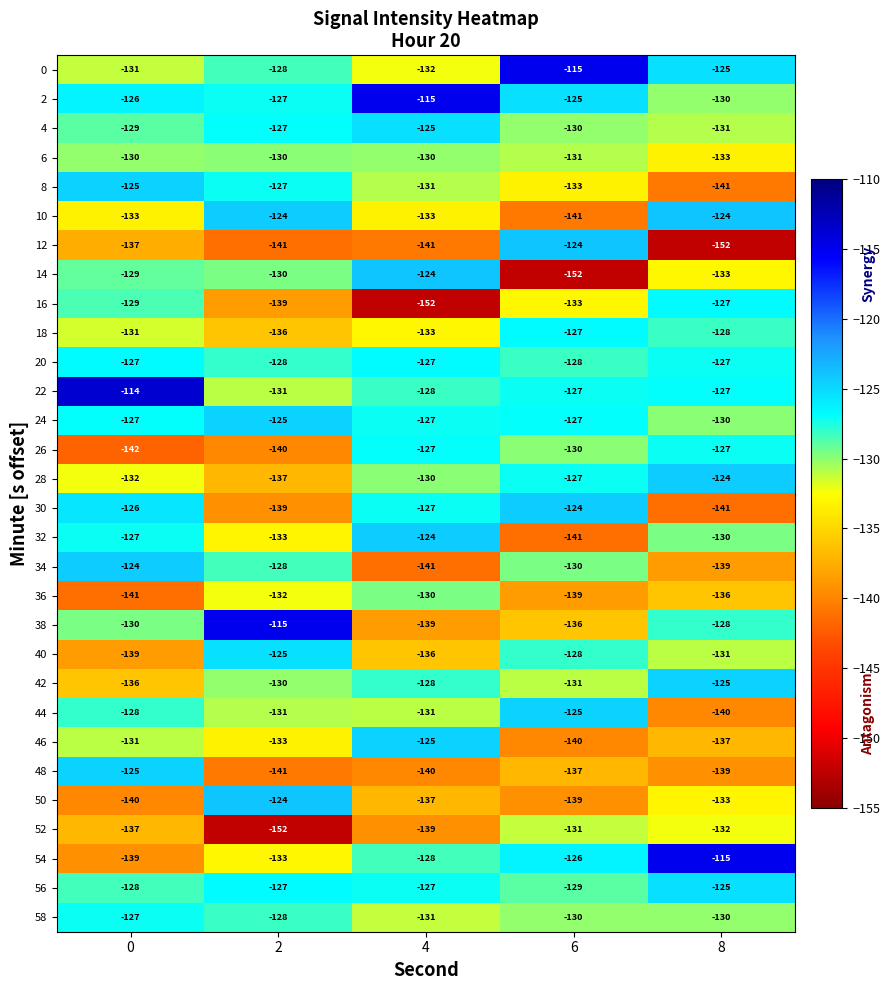

Is it true that 4 equals -127 at 2?

True